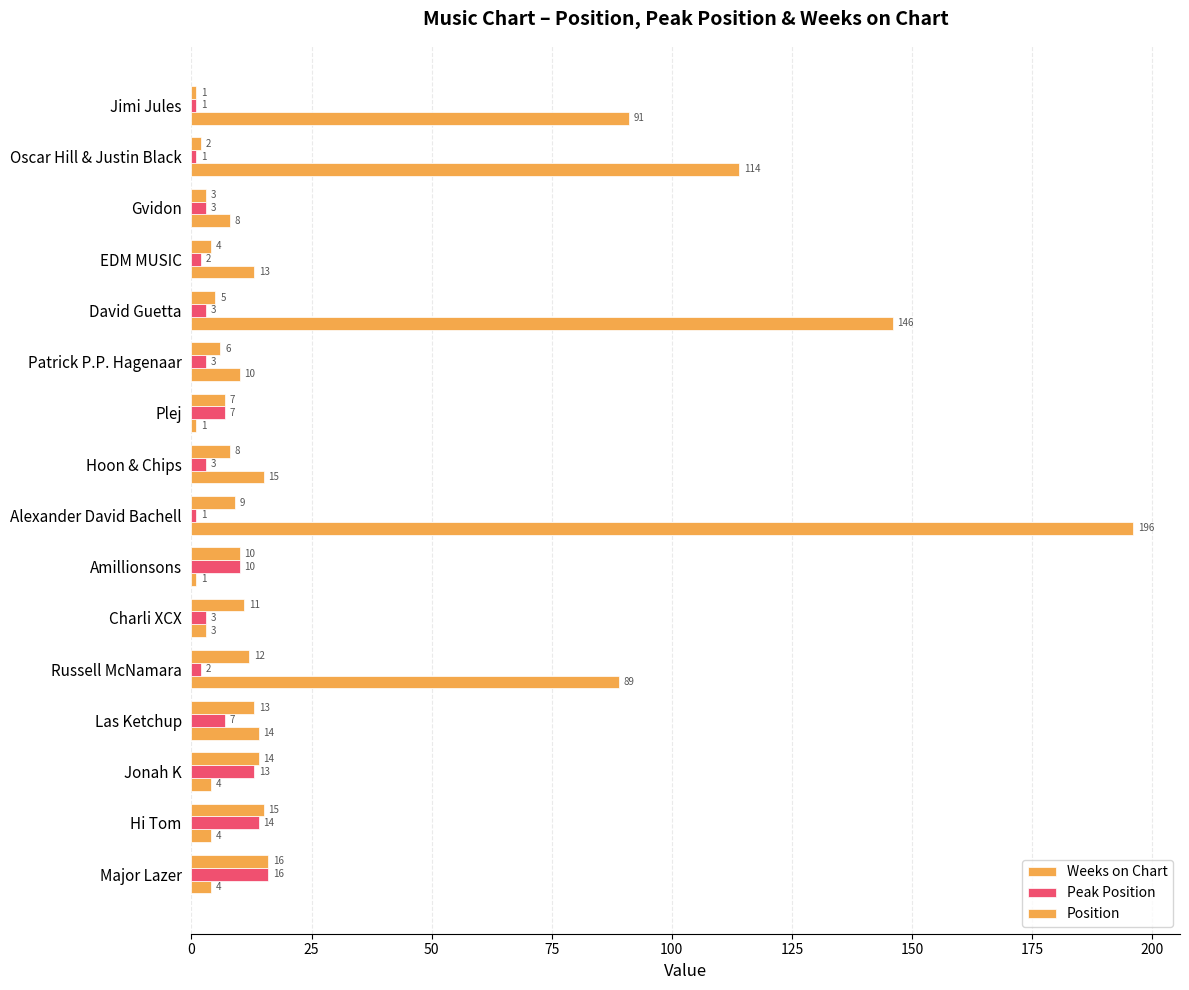

How many categories are shown in the chart?

16